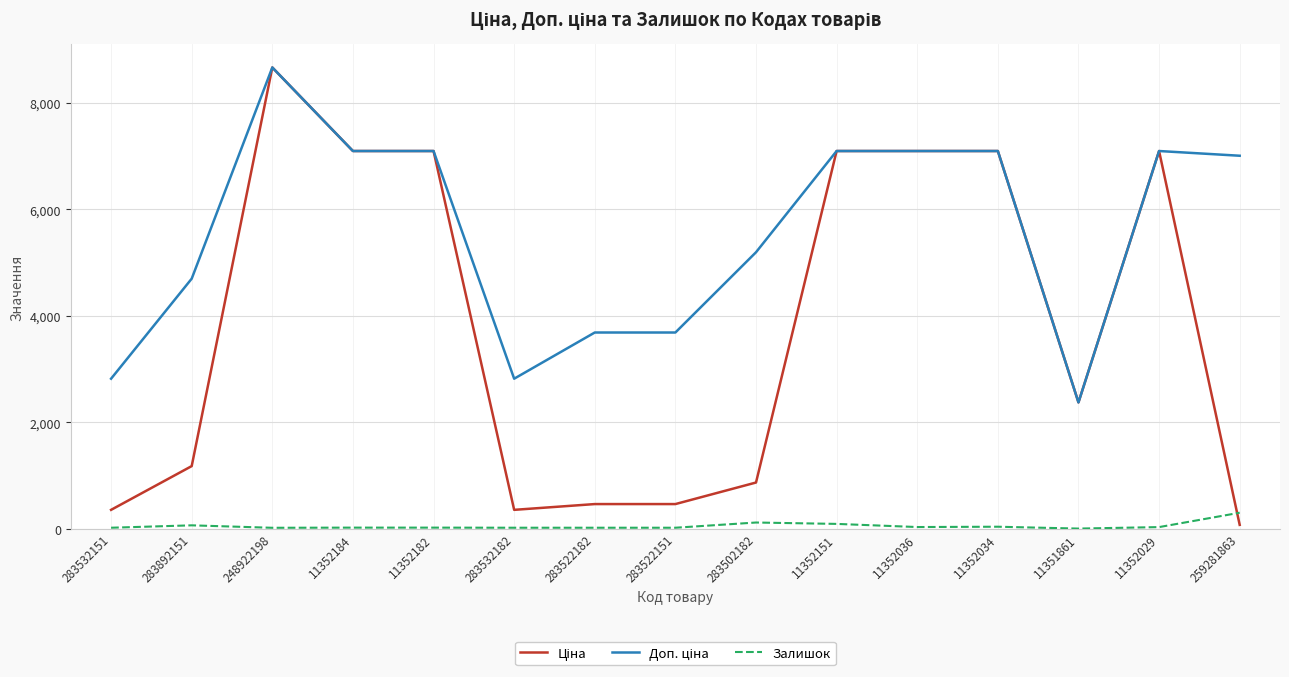

The Залишок series shows 0.0 at 11351861. True or false?

True